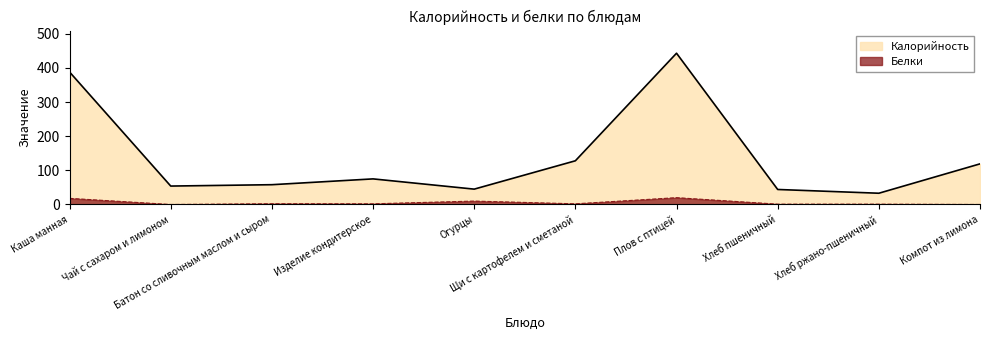

At which category is the sum across all series the highest?

Плов с птицей